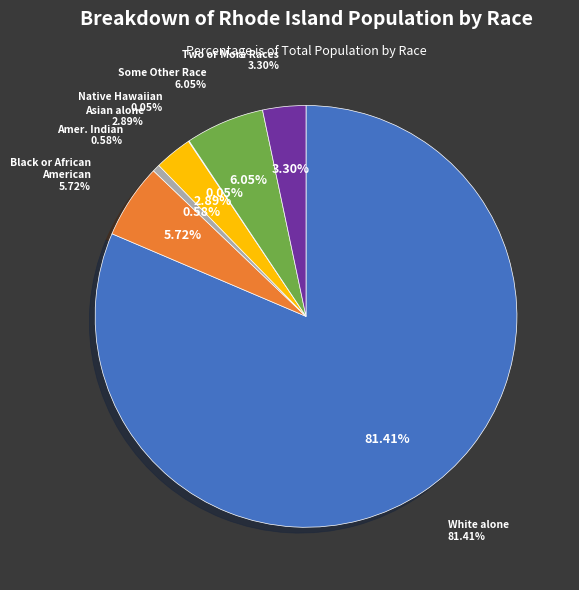

Is the sum of Native Hawaiian and Other Pacific and Asian alone greater than half?

No